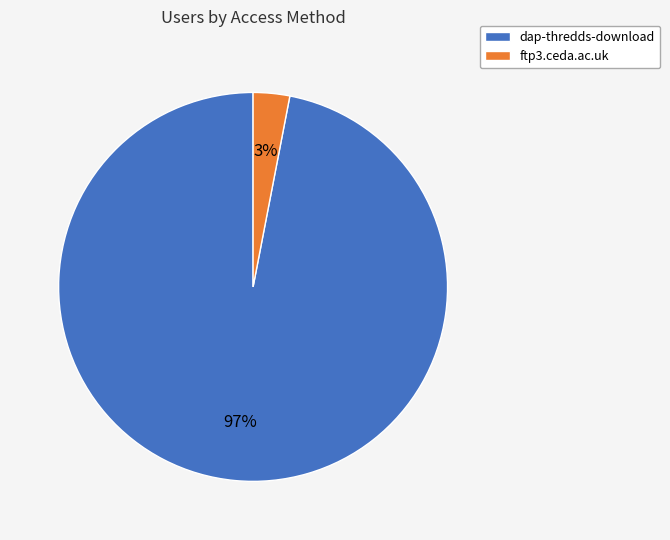

Does dap-thredds-download account for over 50% of the chart?

Yes